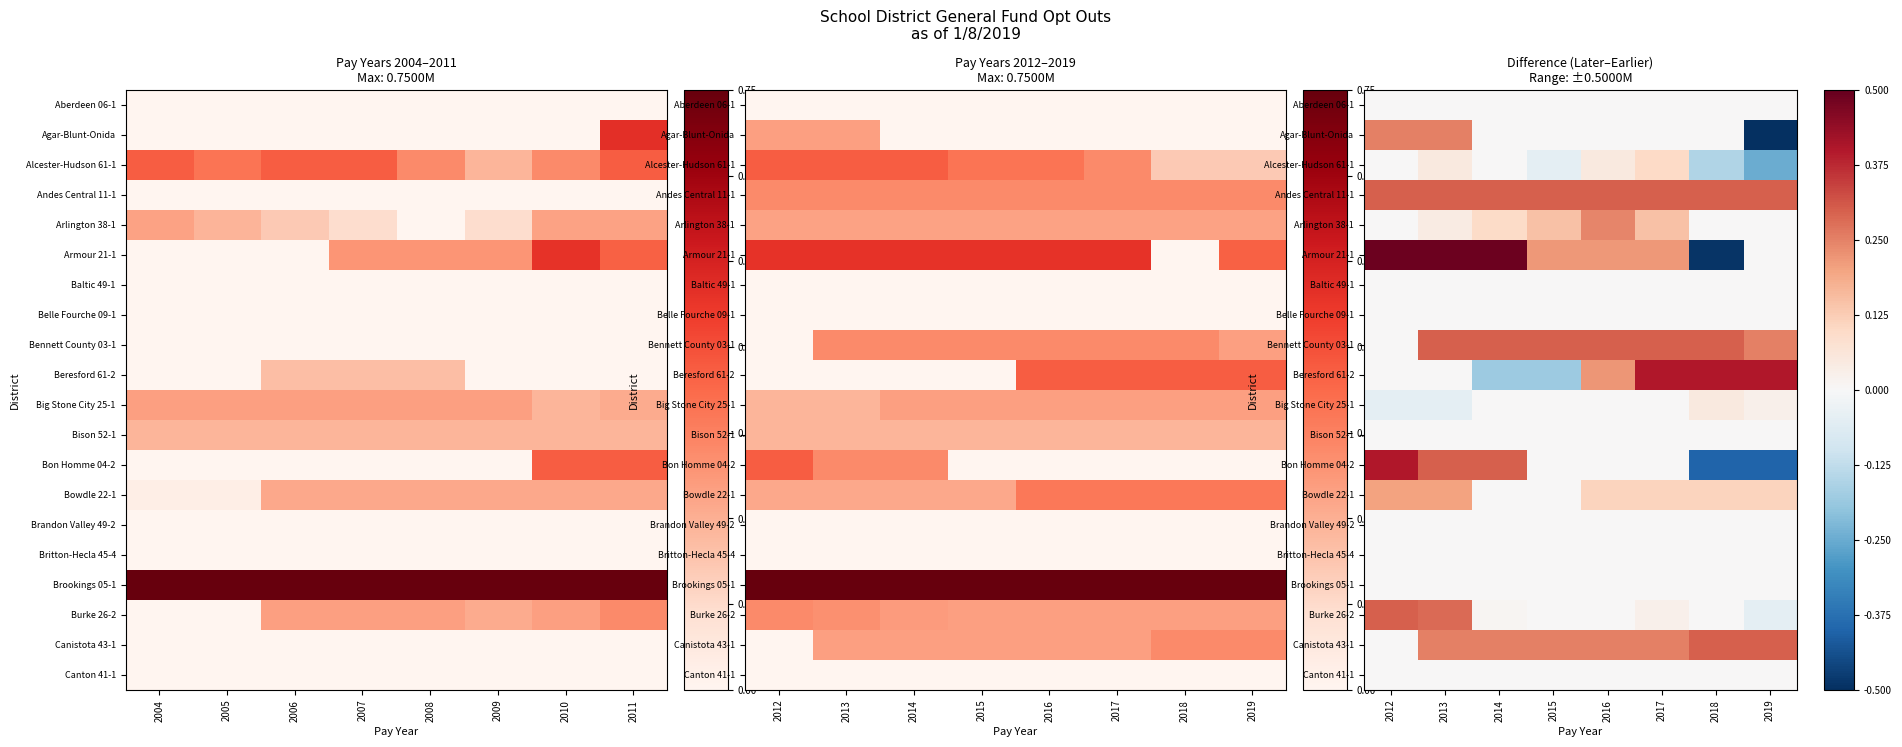

The value of Beresford 61-2 at 2013 is 0. True or false?

True